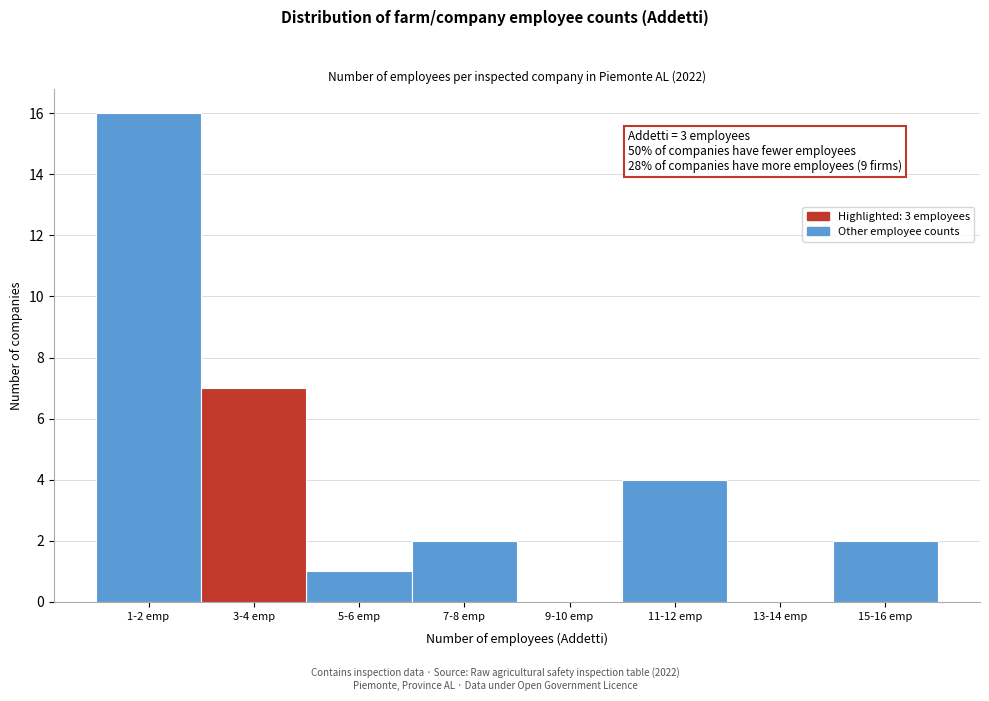

Reading left to right, list all the values displayed in this chart.

1-2 emp=16	3-4 emp=7	5-6 emp=1	7-8 emp=2	9-10 emp=0	11-12 emp=4	13-14 emp=0	15-16 emp=2